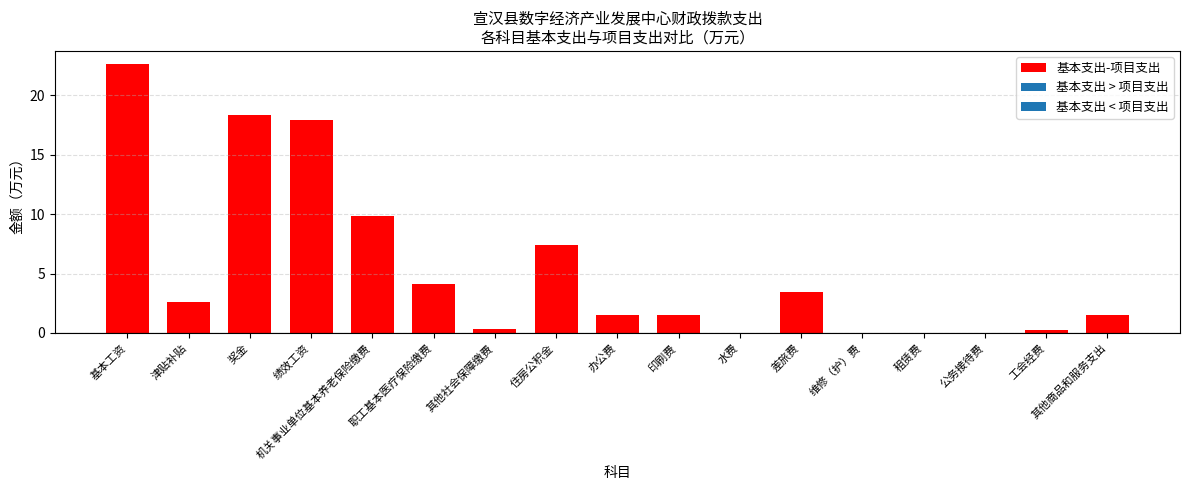

Which series has the largest total across all categories?

基本支出